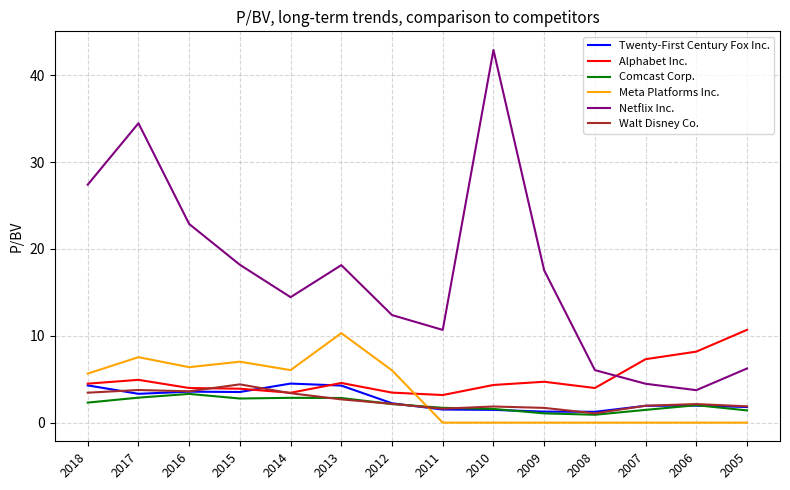

Which series has the largest total across all categories?

Netflix Inc.